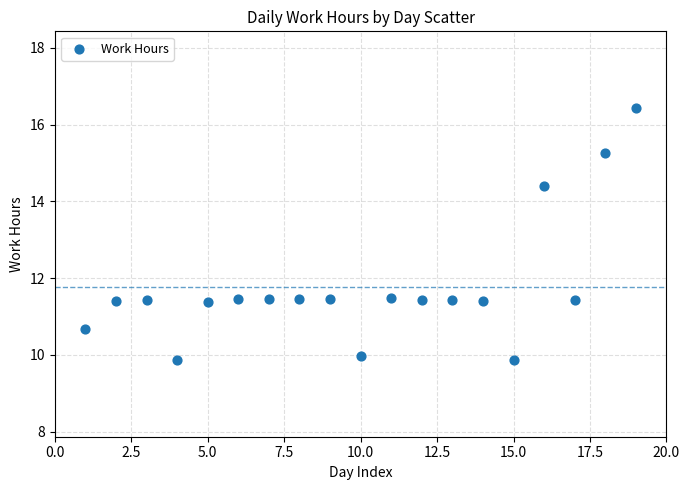

What is the range of Y values (max minus min)?

6.6